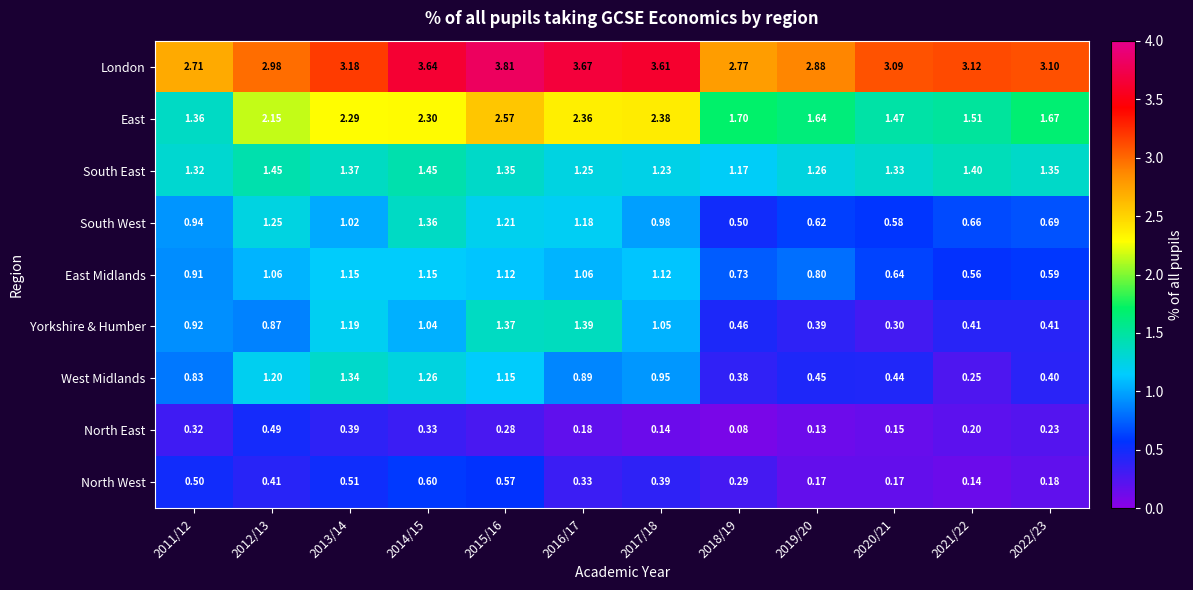

Rank the series at 2017/18 from lowest to highest value.

North East, North West, West Midlands, South West, Yorkshire & Humber, East Midlands, South East, East, London